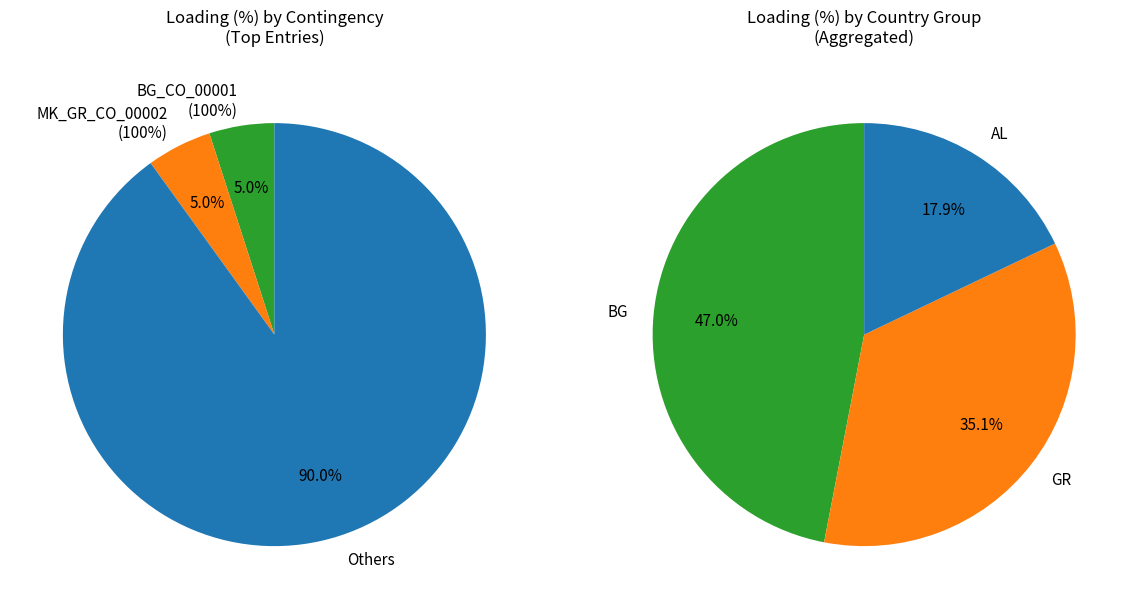

Is there a majority slice in this chart?

No